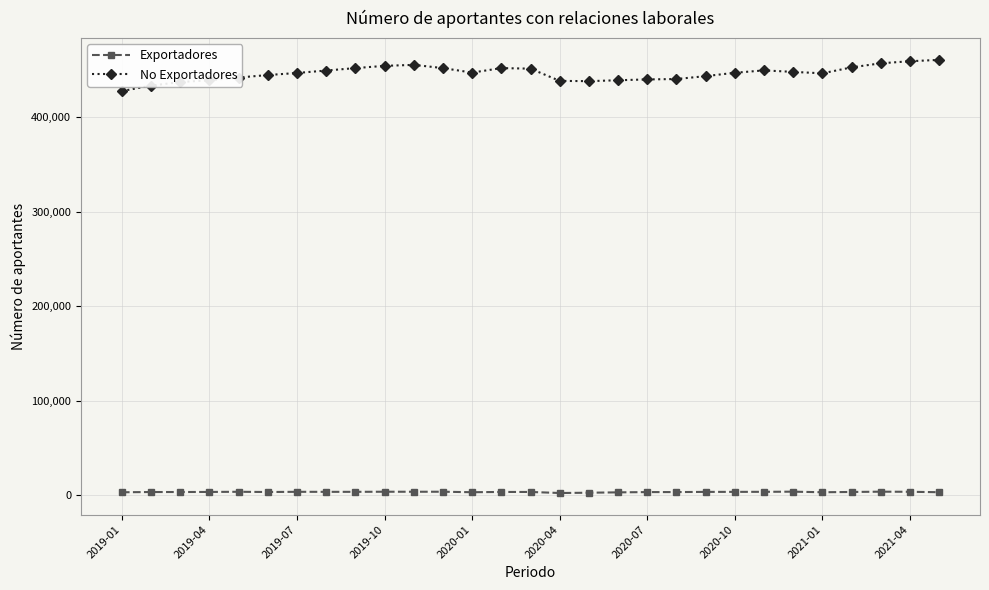

How many values in the No Exportadores series are below 446821?

14